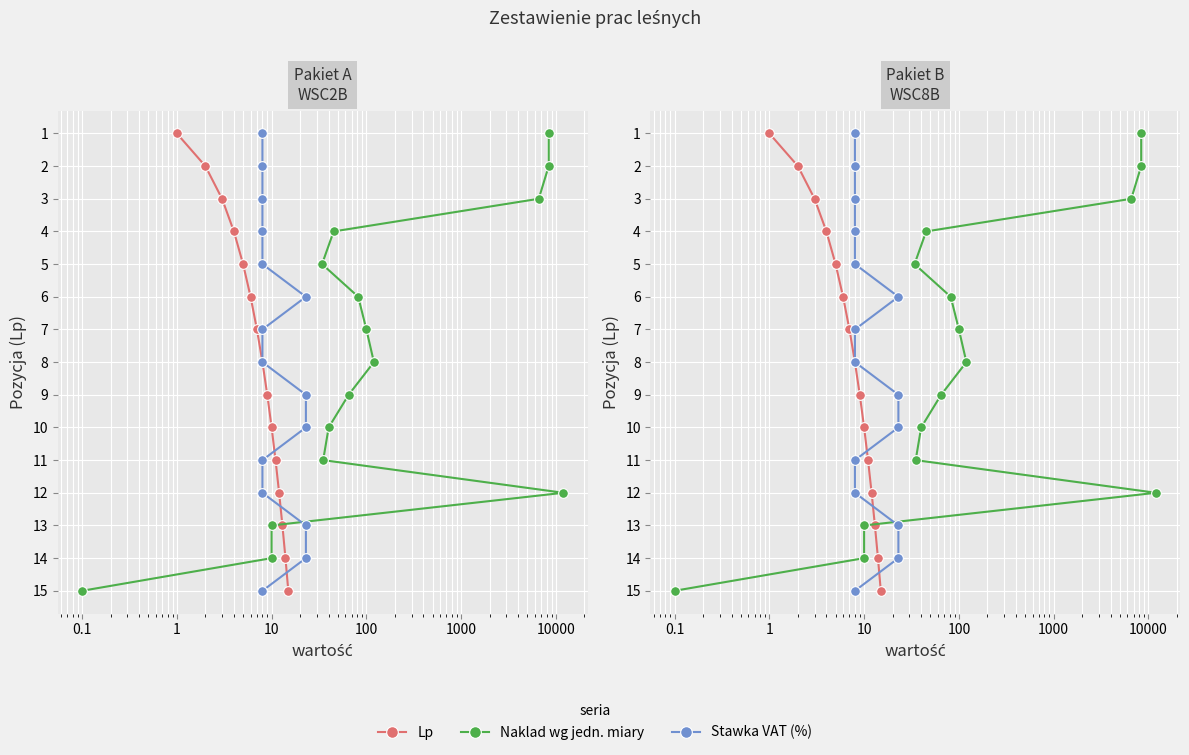

True or false: Lp has a value of 4 at 13.

False